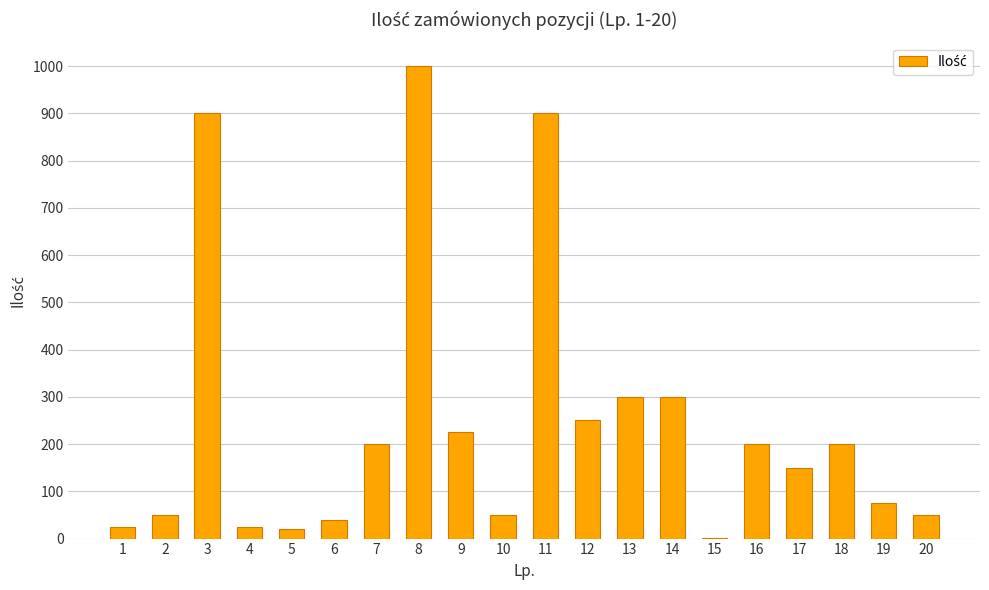

What is the change in value from 1 to 7?

+175